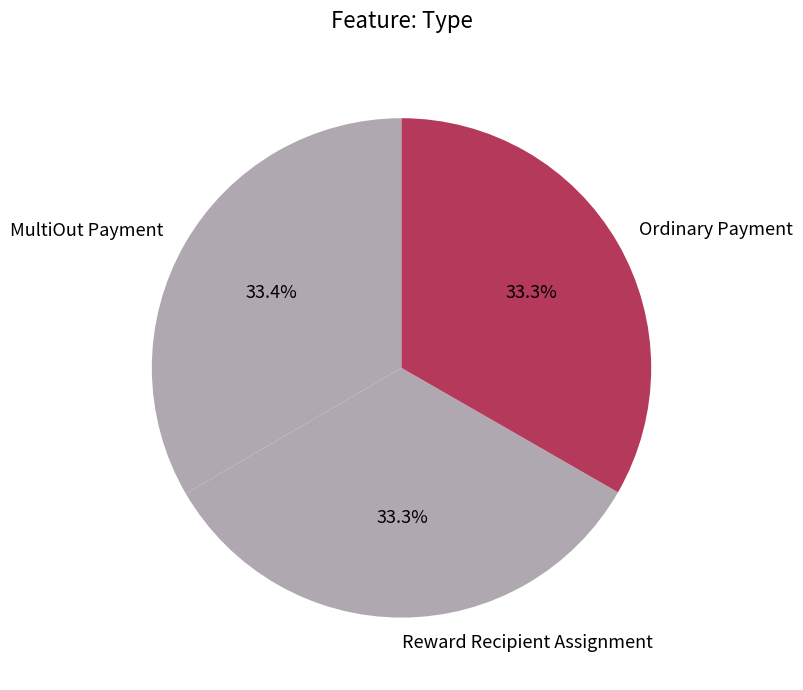

What percentage is NOT represented by MultiOut Payment?

66.6%